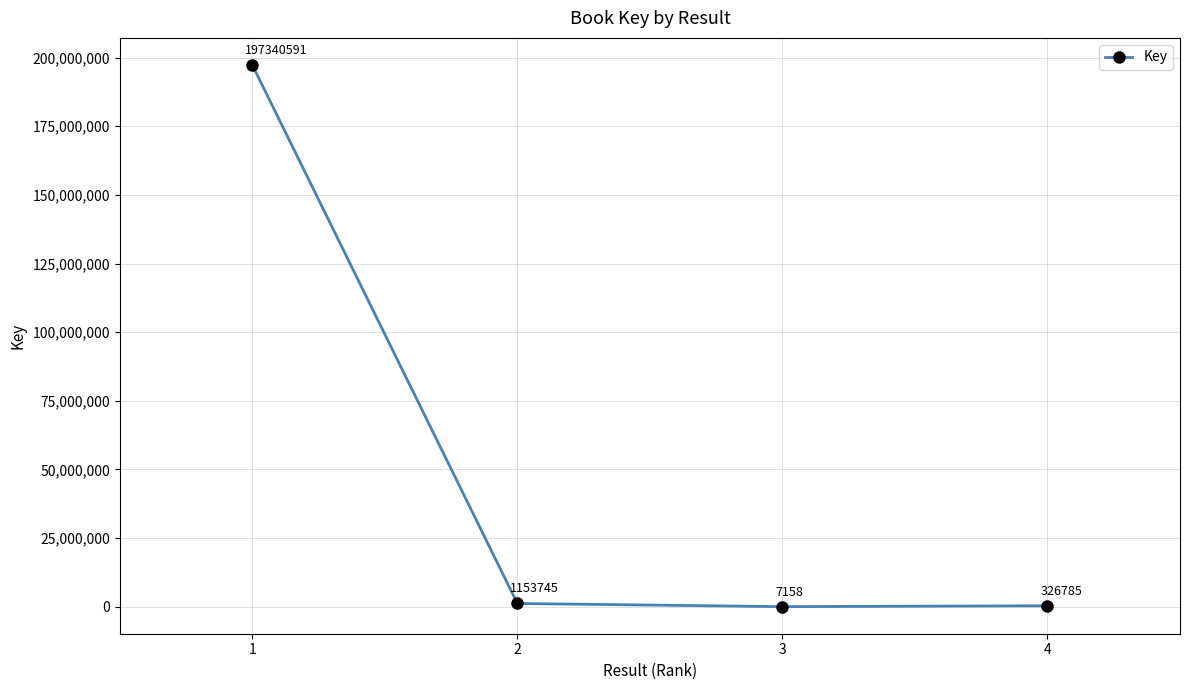

What is the ratio of the value at 4 to the value at 3?

45.7